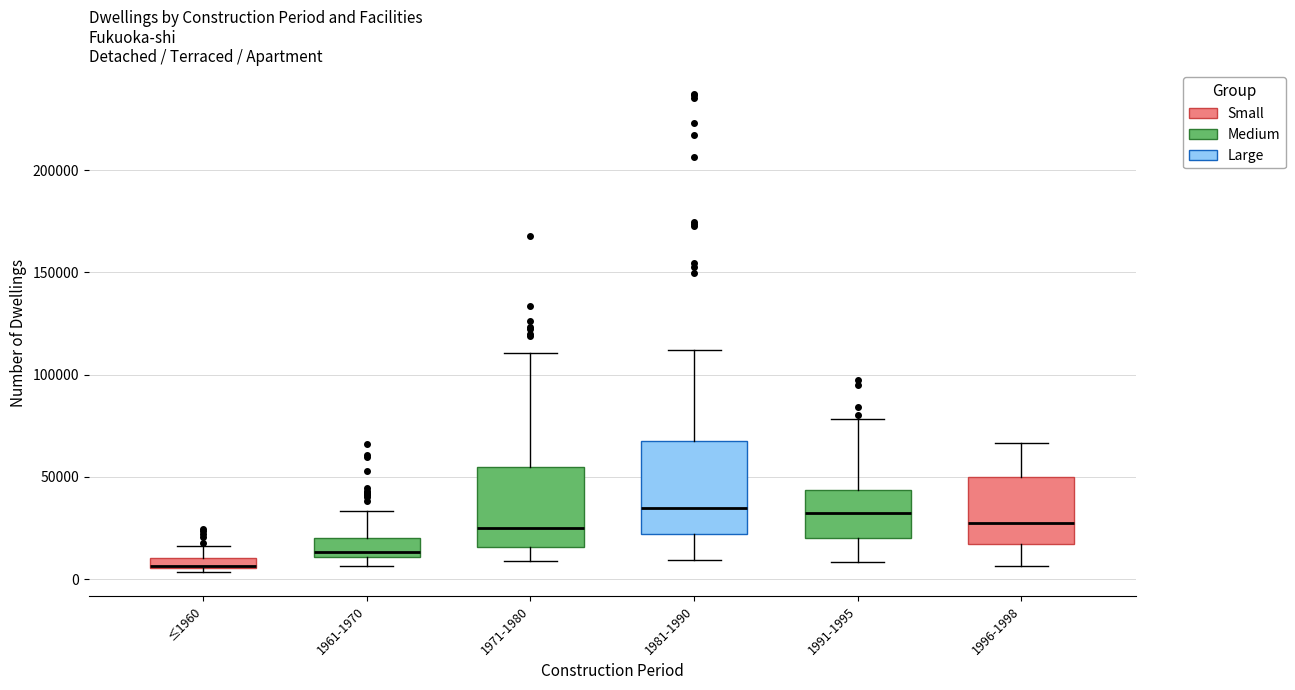

Where is the lower edge of the box for ≤1960 on the y-axis? The values are not printed on the chart, so give them approximately, as read against the axis.

5000